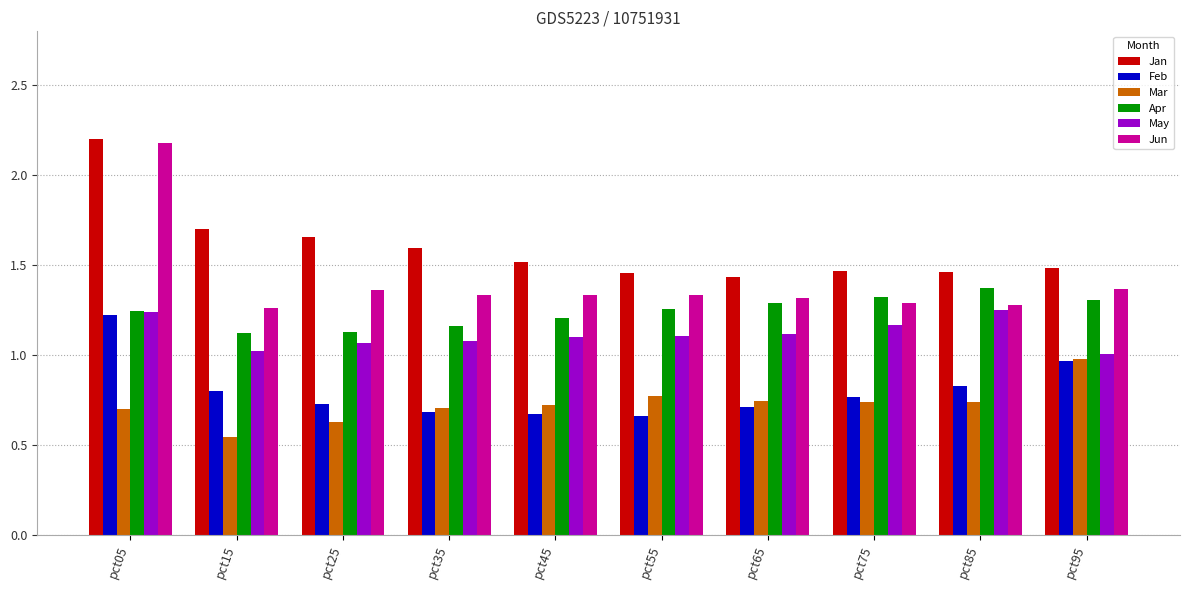

Which label corresponds to the smallest value in the chart?

pct15